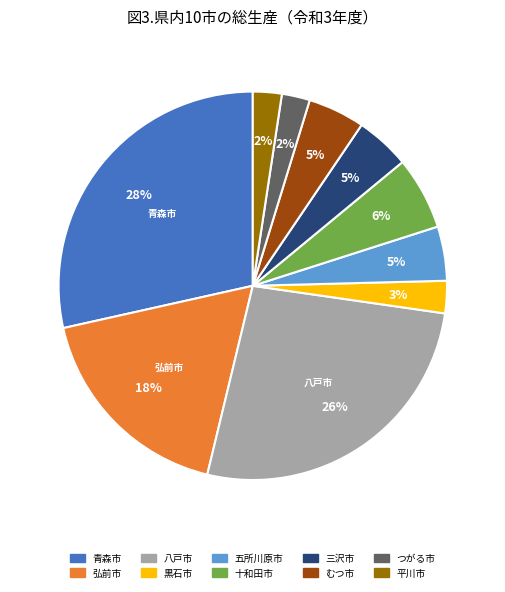

Does any single category account for the majority?

No